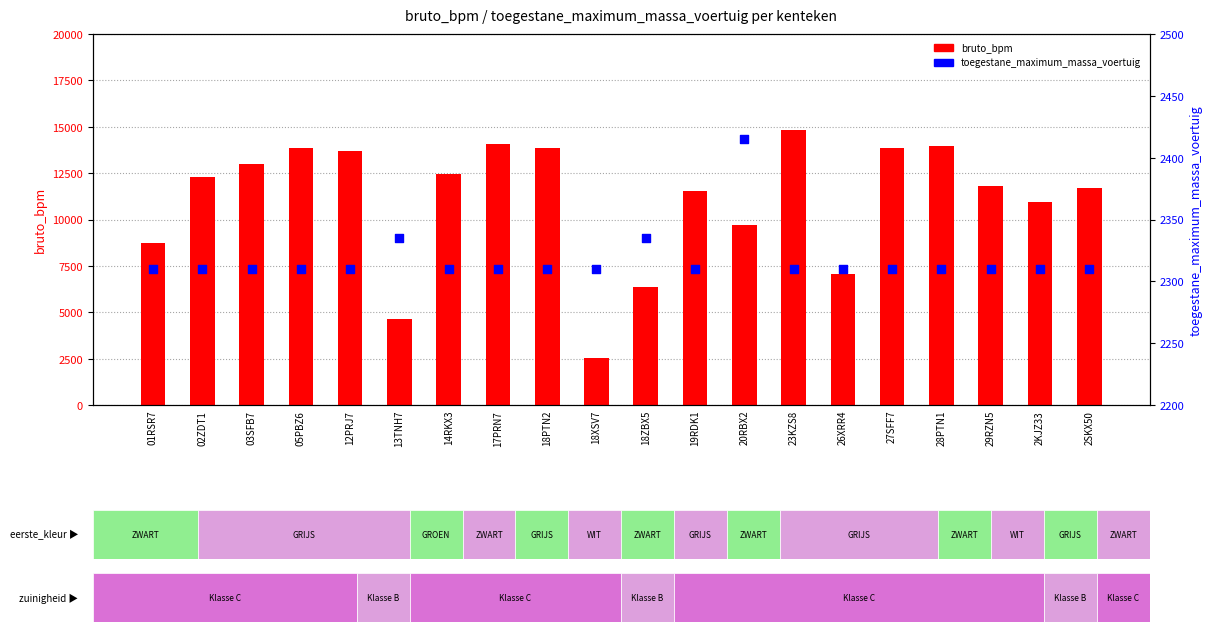

What is the total value across all series at 03SFB7?

15324